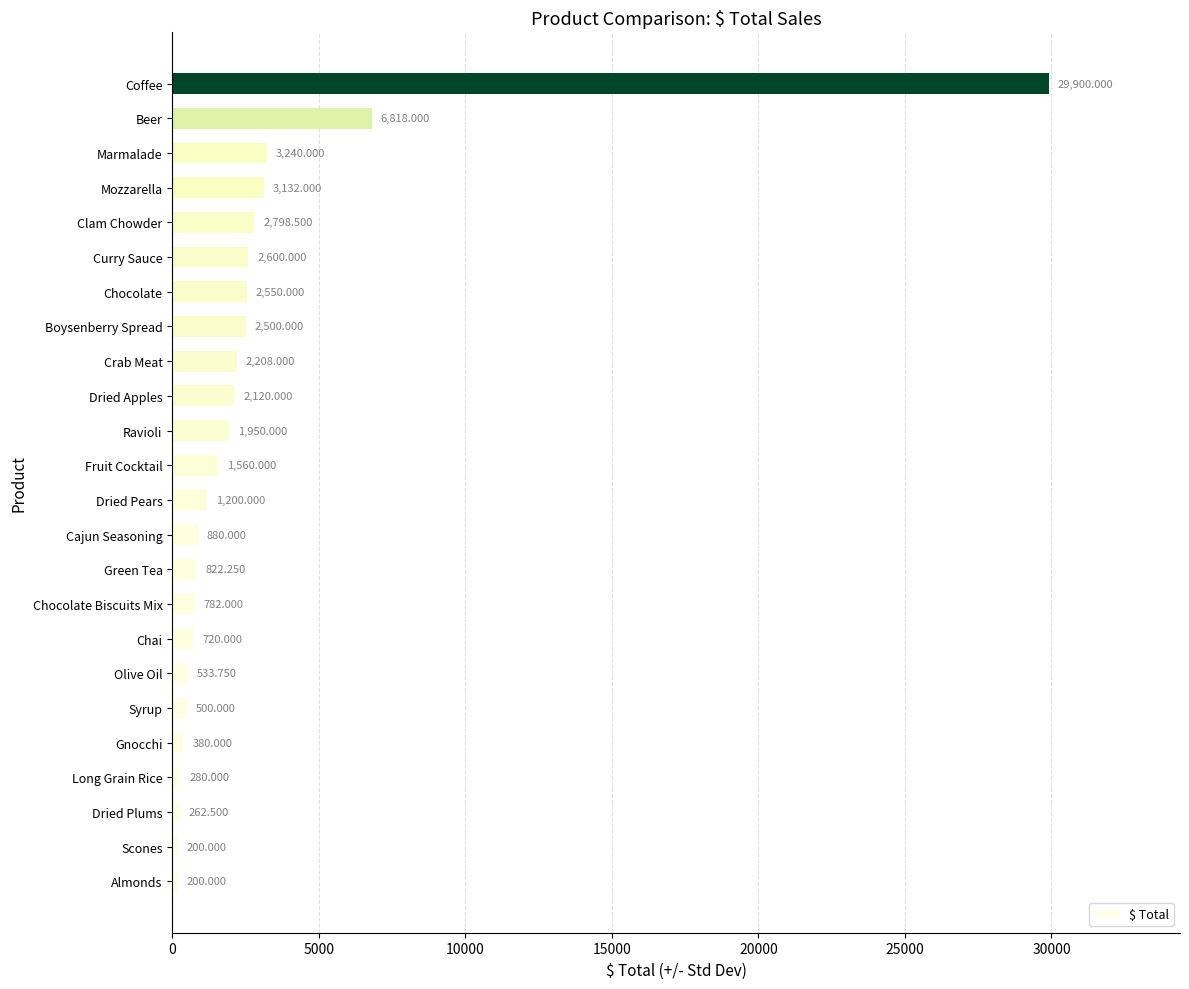

Between Chocolate and Fruit Cocktail, which is larger?

Chocolate